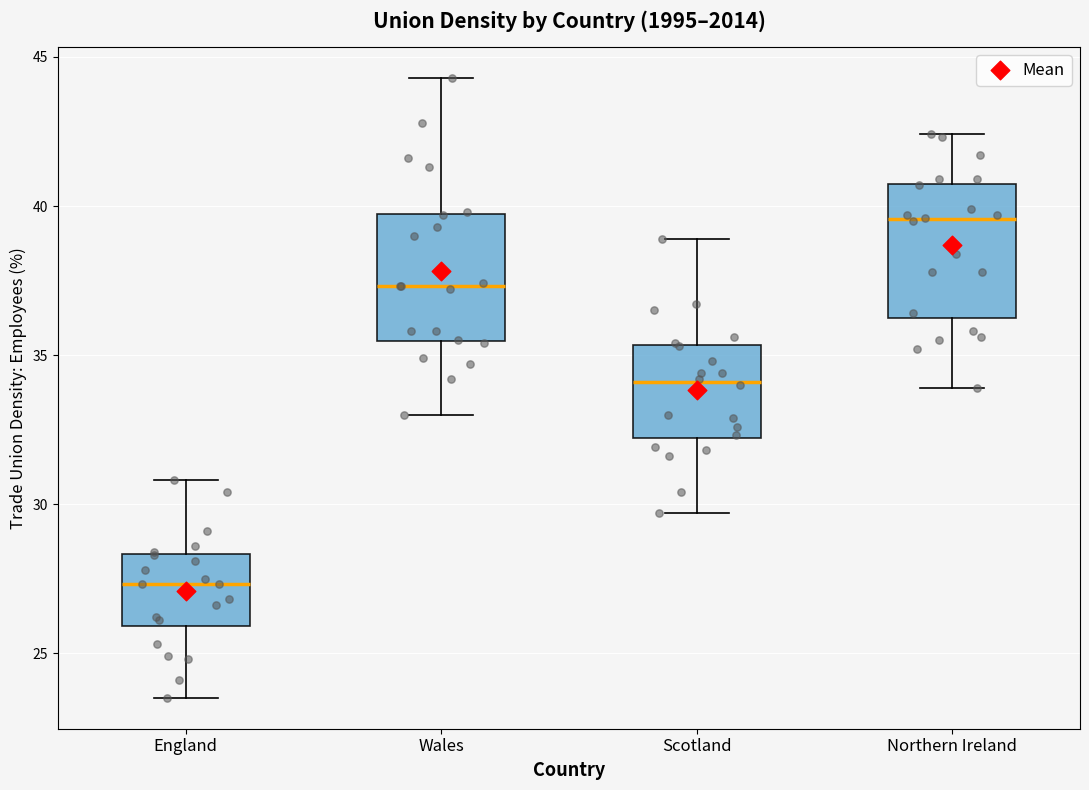

Where does the median line of the box for Wales sit on the y-axis? The values are not printed on the chart, so give them approximately, as read against the axis.

37.5